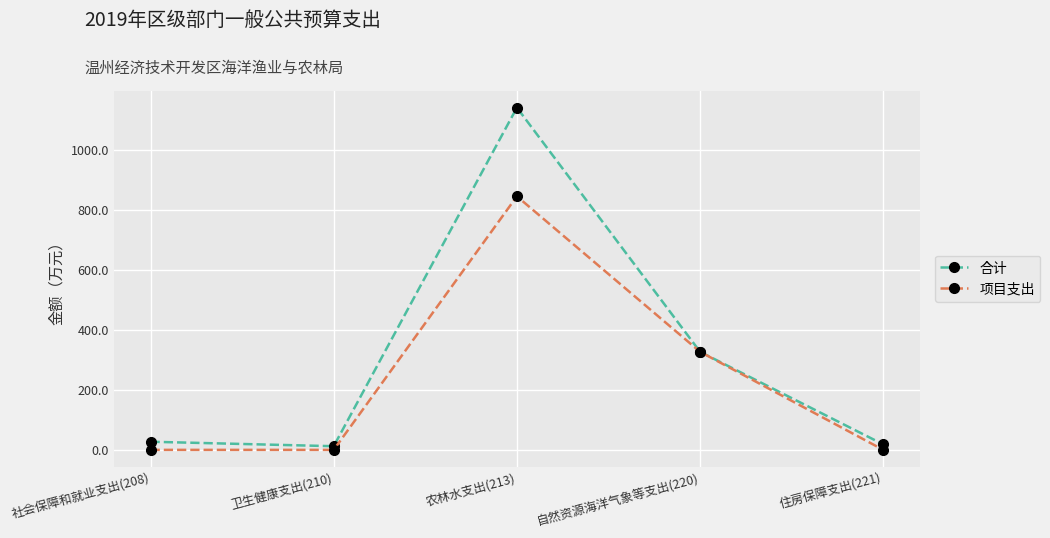

List the series in order of their peak value, highest first.

合计, 项目支出